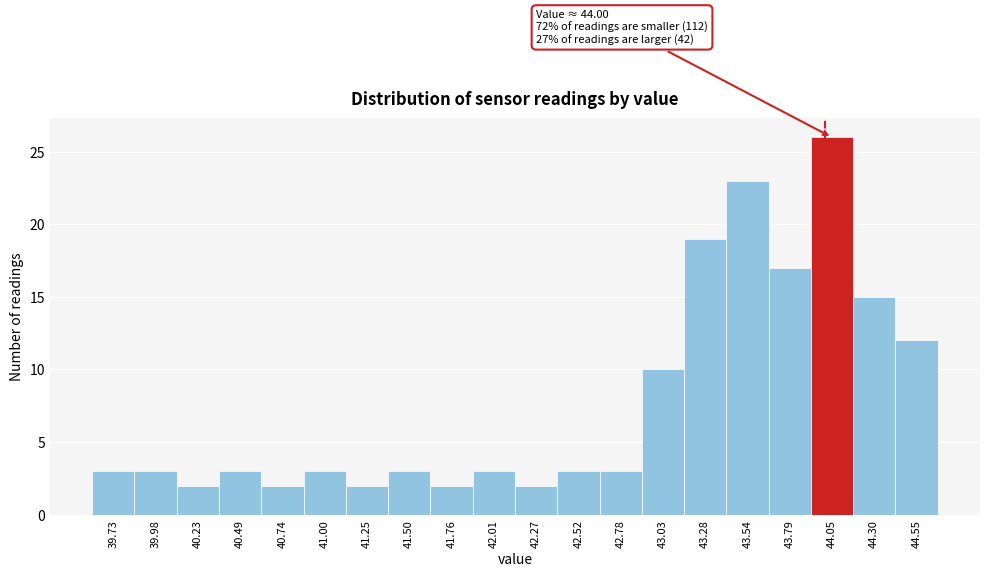

Over which range of the x-axis is the bar tallest?

43.90 to 44.15